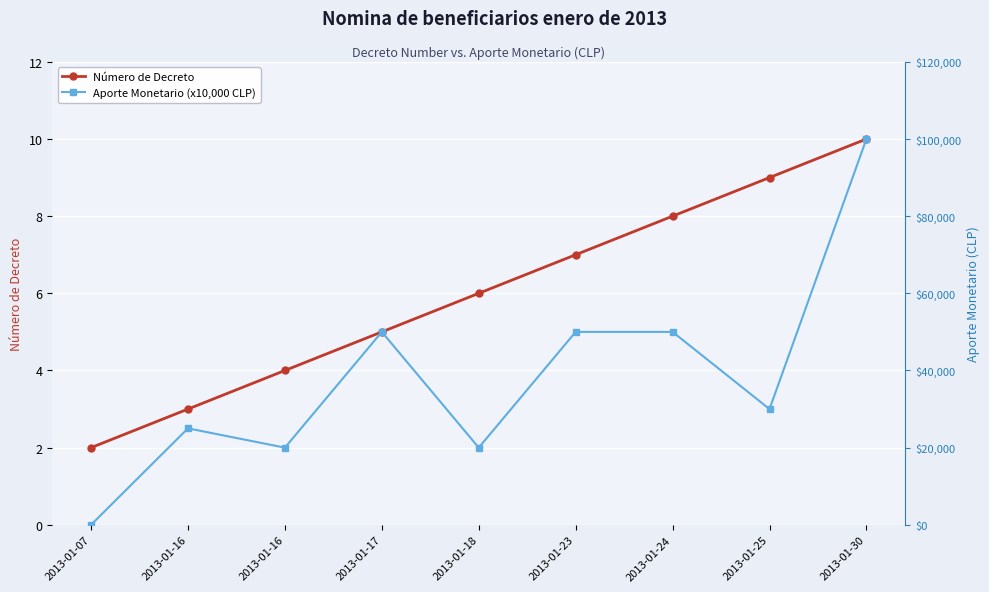

Does the chart display data point markers on the line(s)?

Yes